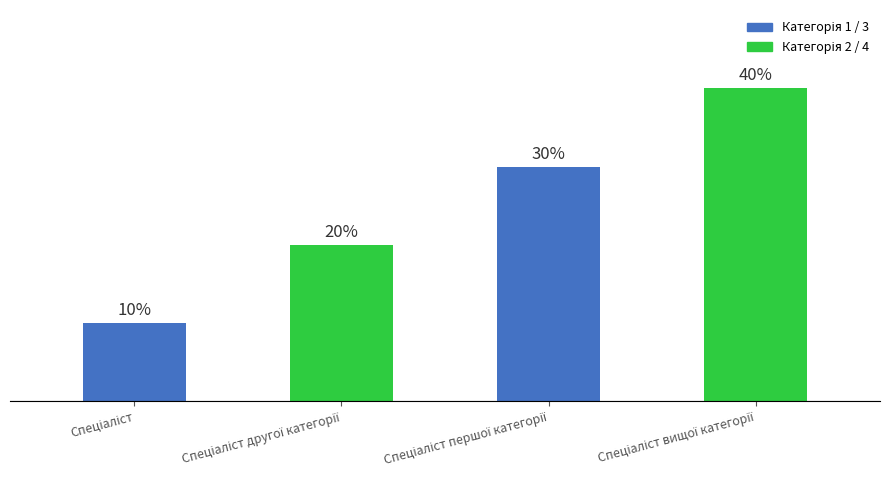

List the labels in order of value, largest first.

Спеціаліст вищої категорії, Спеціаліст першої категорії, Спеціаліст другої категорії, Спеціаліст